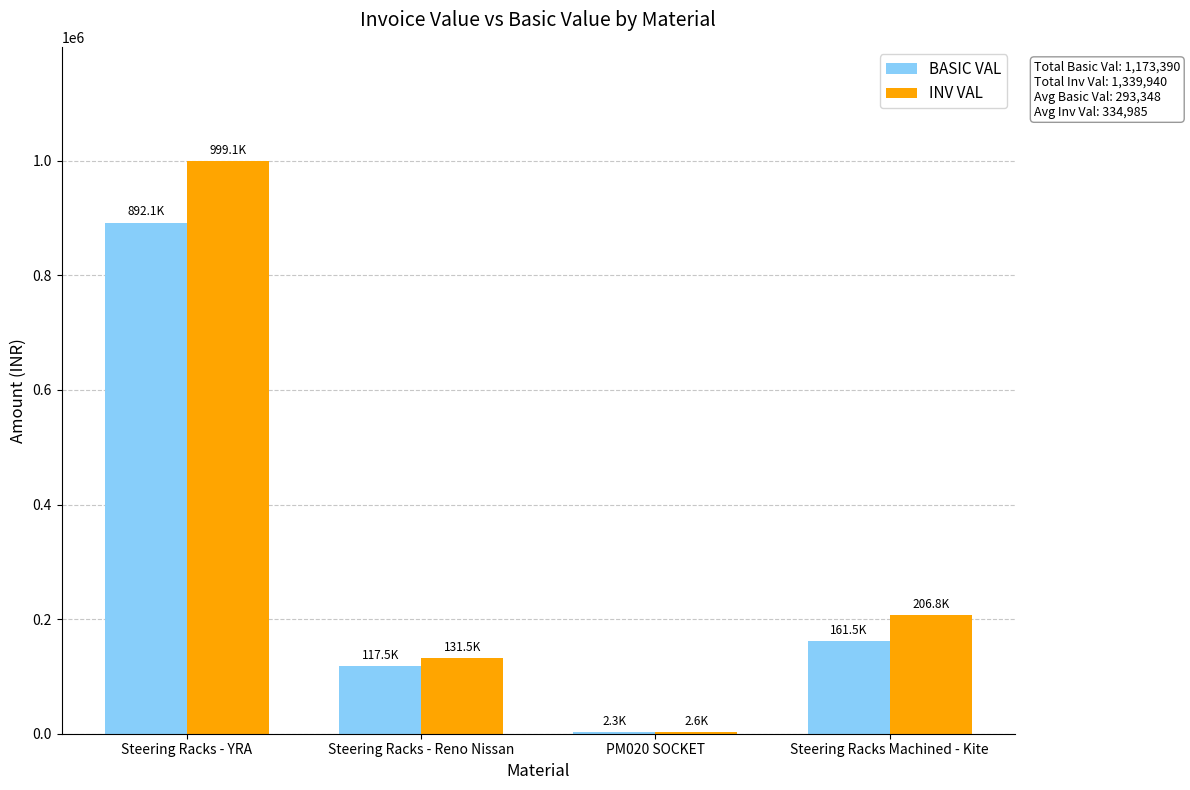

Reading left to right, transcribe all the data shown in this chart.

BASIC VAL: 892087.1	117475.0	2296.5	161531.5
INV VAL: 999059.7	131548.0	2572.1	206760.3